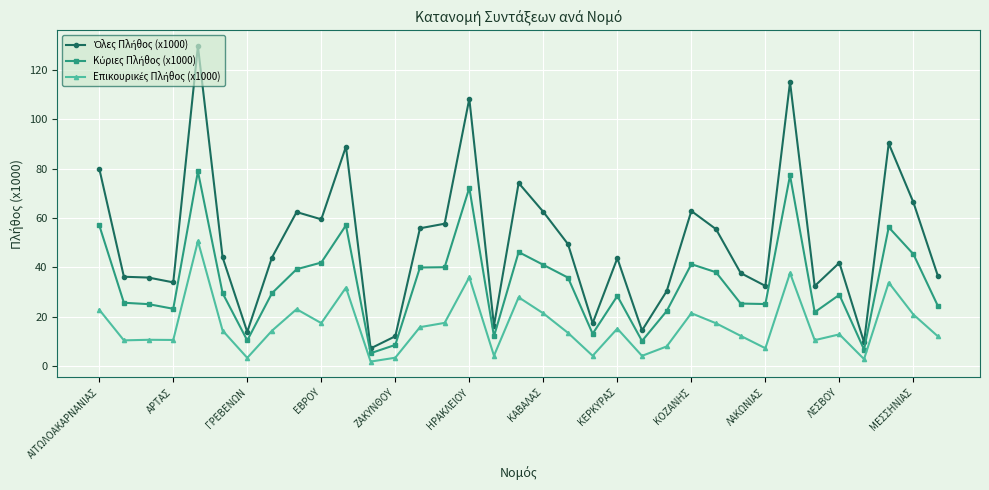

What is the greatest value displayed?

129.5